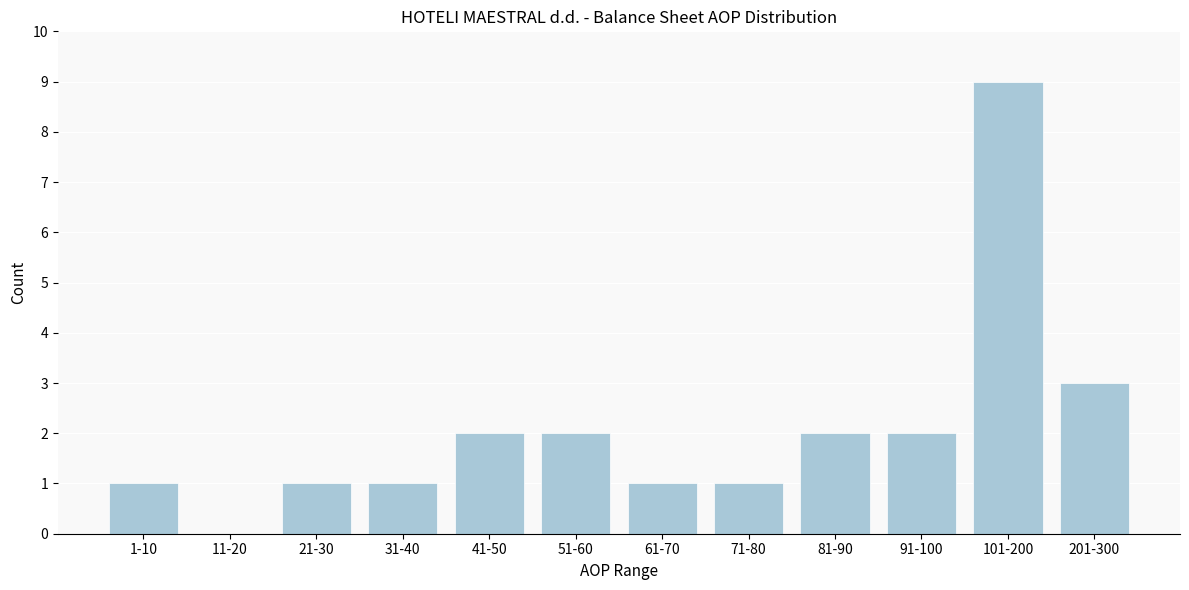

Reading left to right, list all the values displayed in this chart.

1-10=1	11-20=0	21-30=1	31-40=1	41-50=2	51-60=2	61-70=1	71-80=1	81-90=2	91-100=2	101-200=9	201-300=3